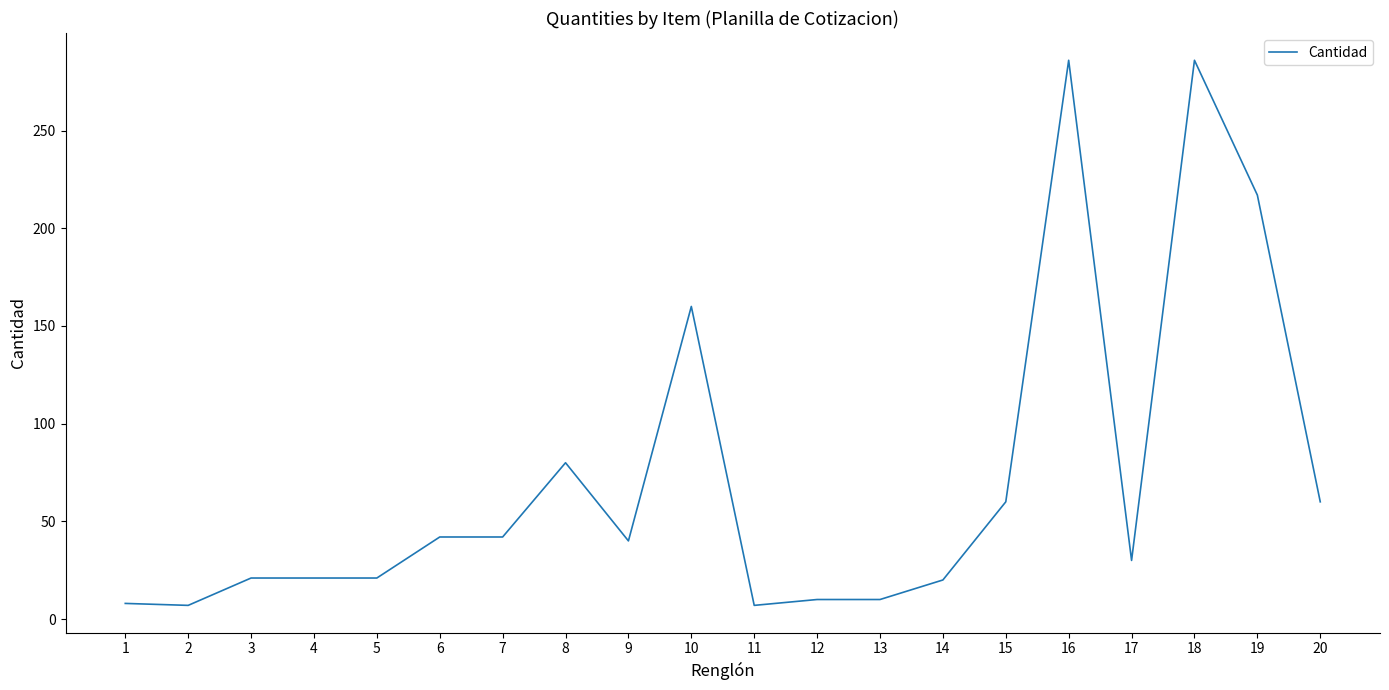

Between 5 and 16, which is larger?

16